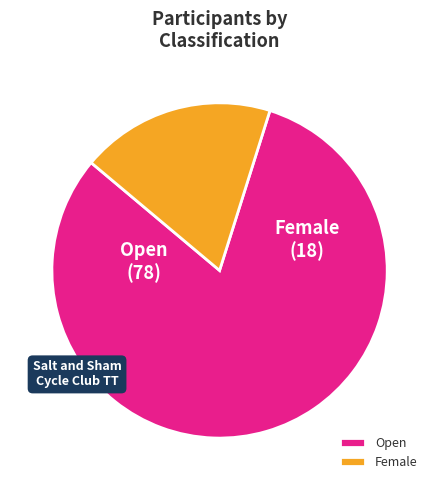

What is the largest slice in the pie chart?

Open